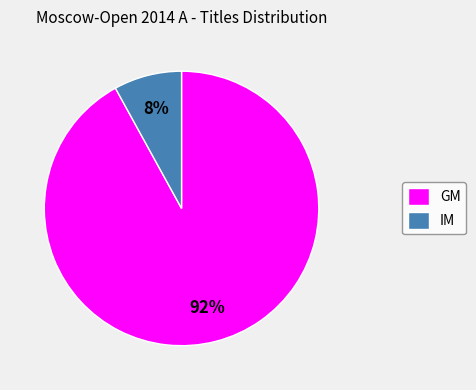

Which slice is the largest?

GM